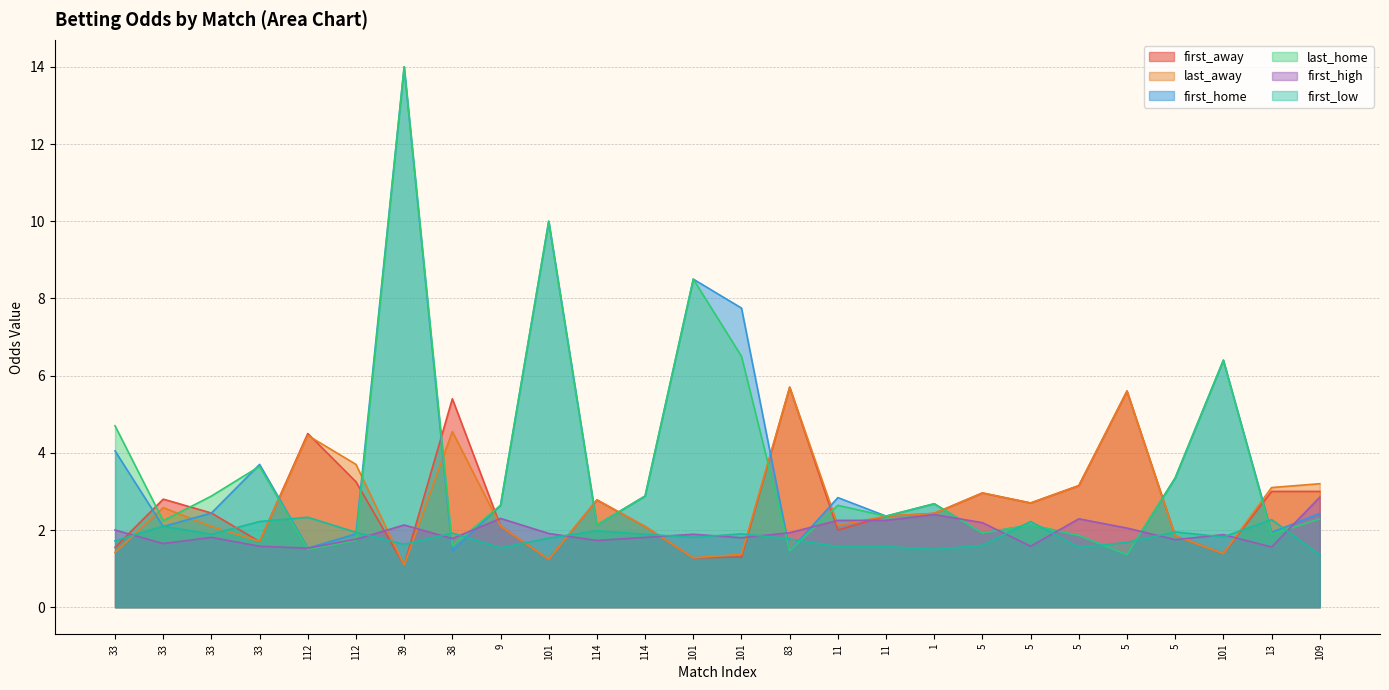

Which series has the largest total across all categories?

first_home